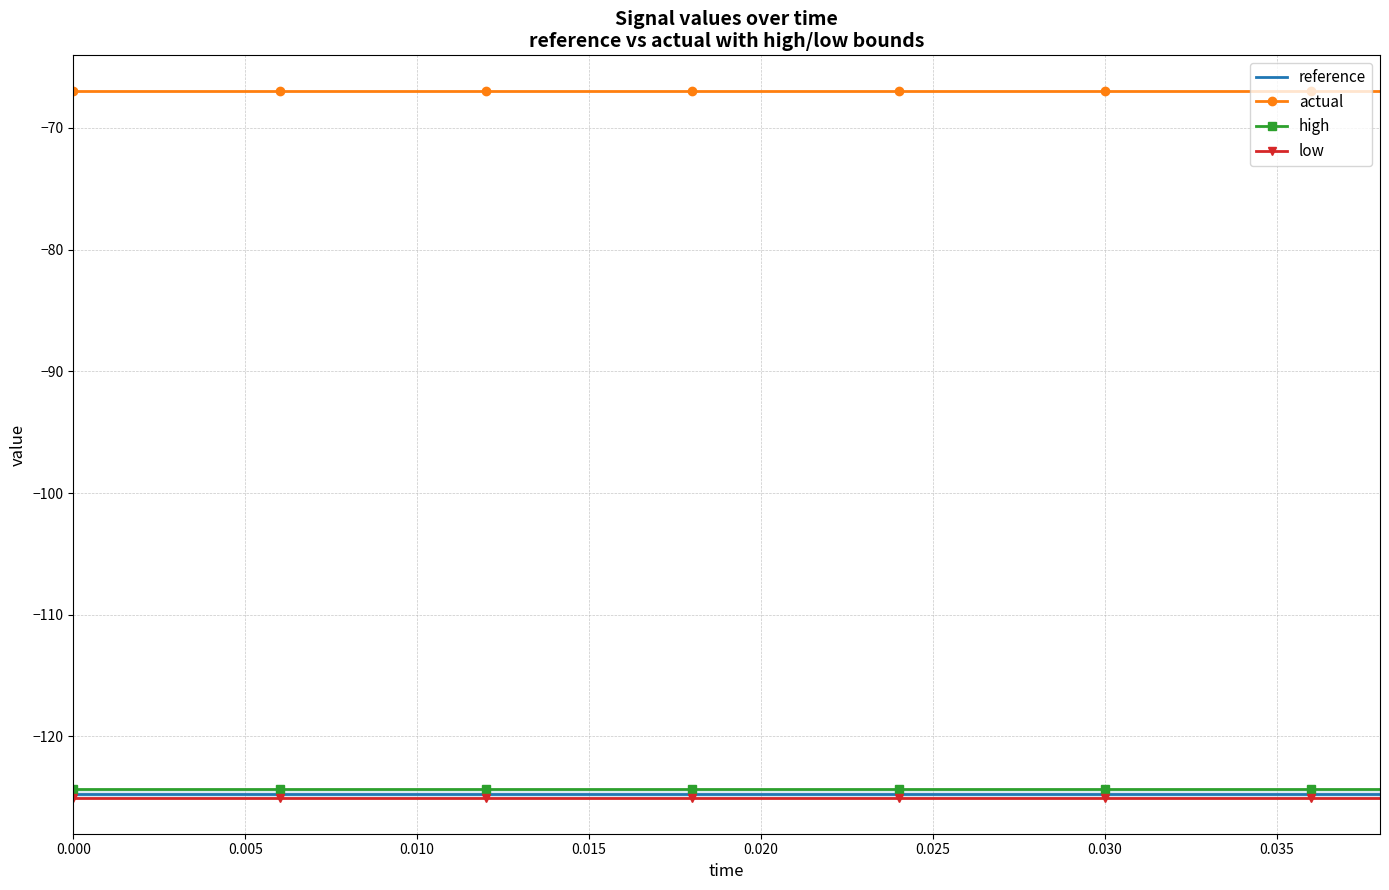

How many lines are shown in the chart?

4